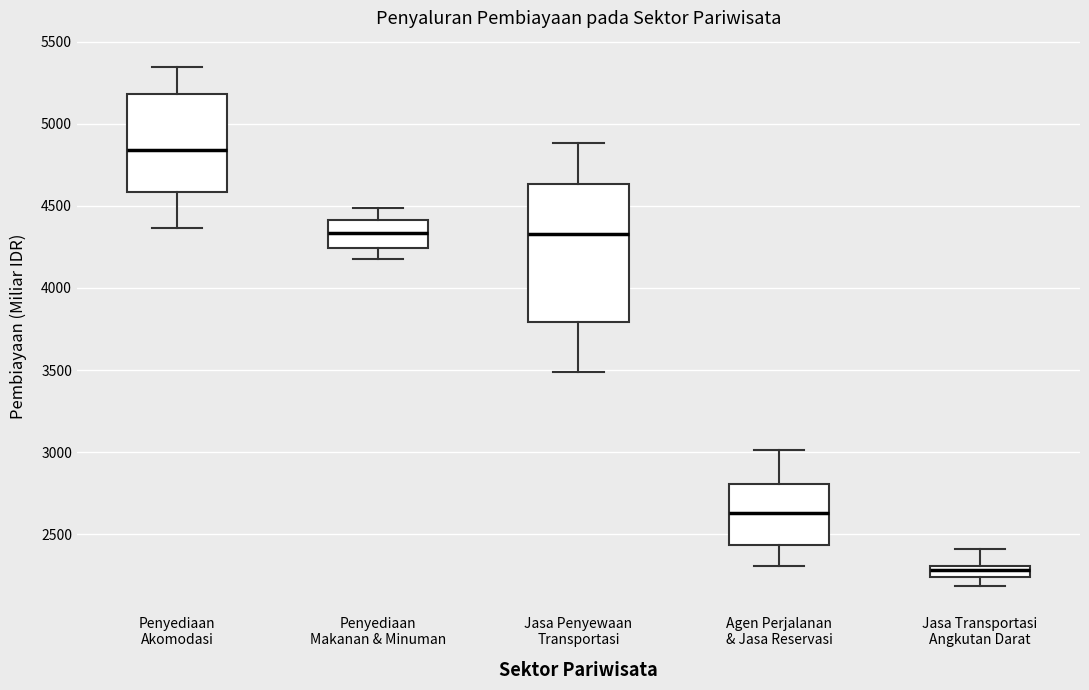

Where does the upper whisker of the box for Penyediaan Akomodasi end on the y-axis? The values are not printed on the chart, so give them approximately, as read against the axis.

5350